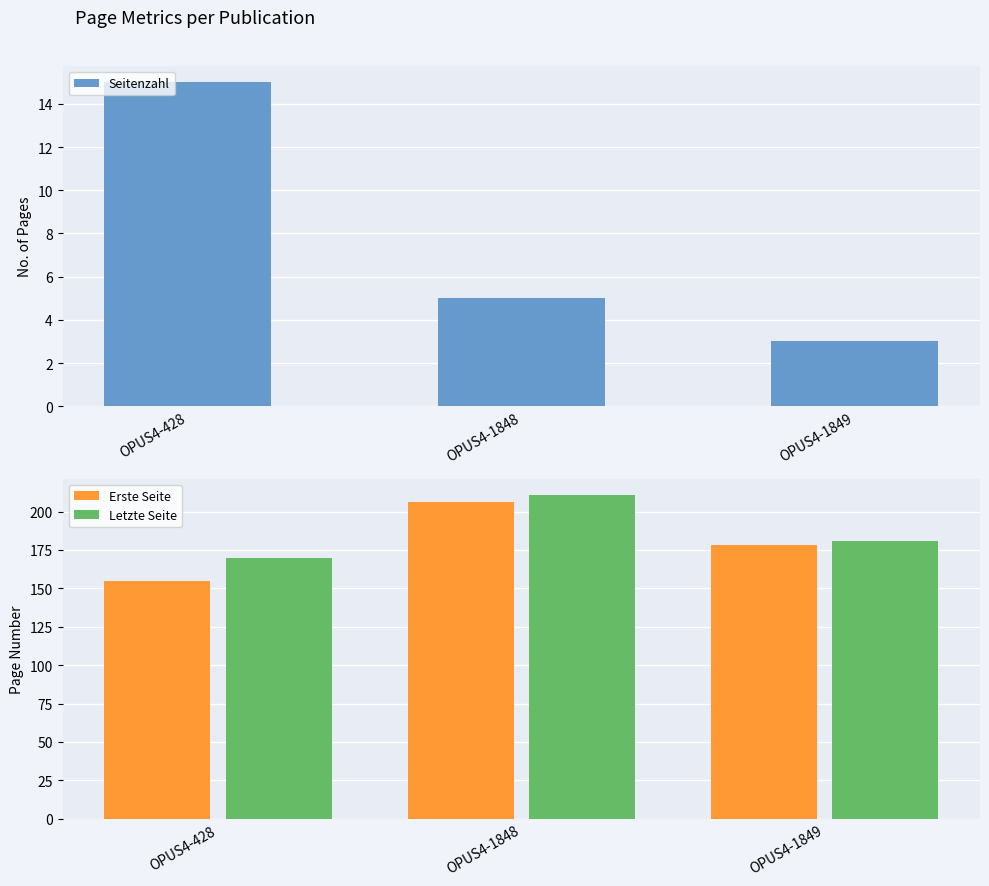

Count the Seitenzahl values in the range 3 to 15.

3